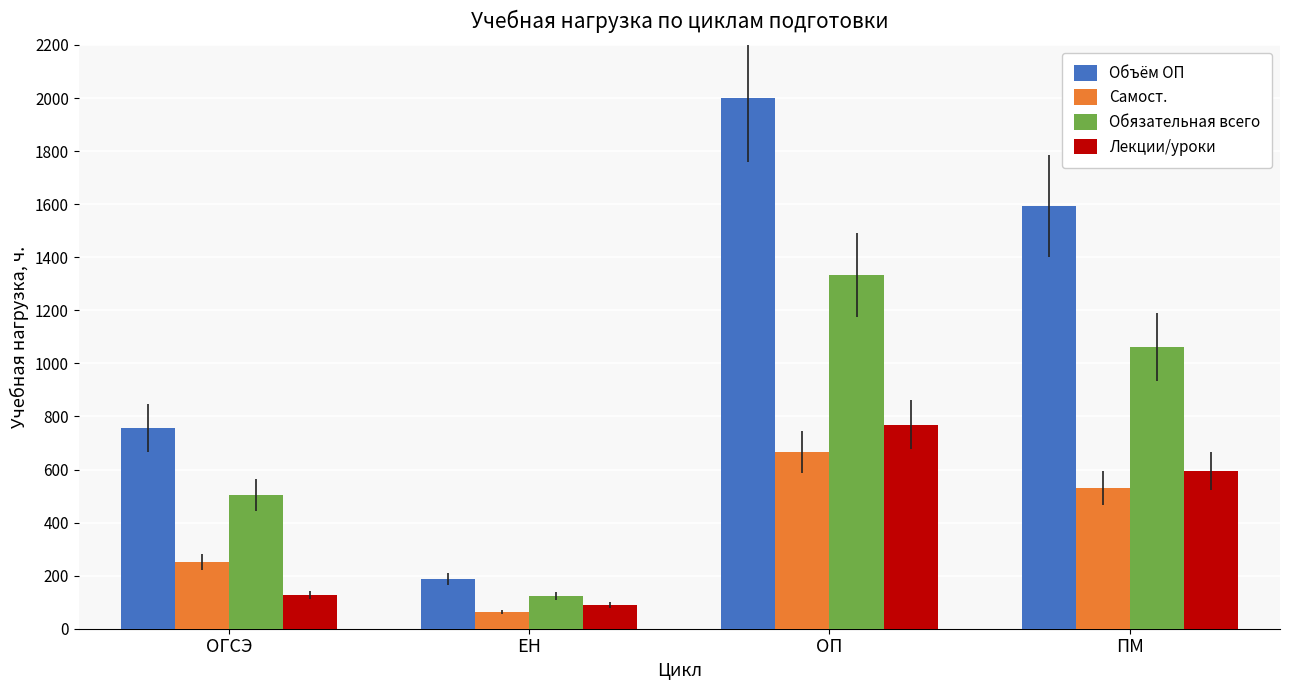

How many Самост. values are between 253 and 666?

3